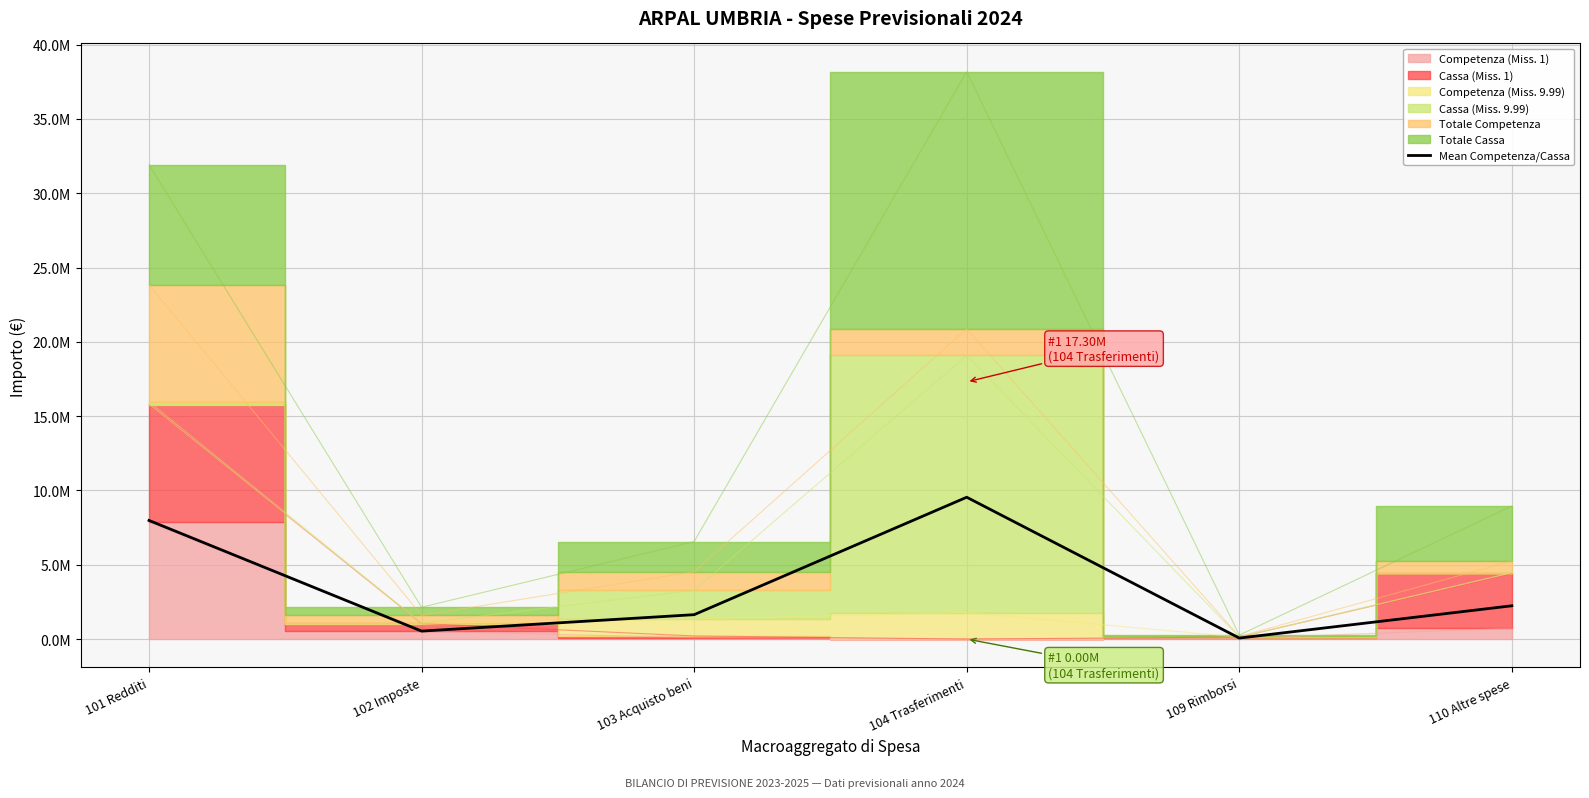

How many lines are shown in the chart?

1